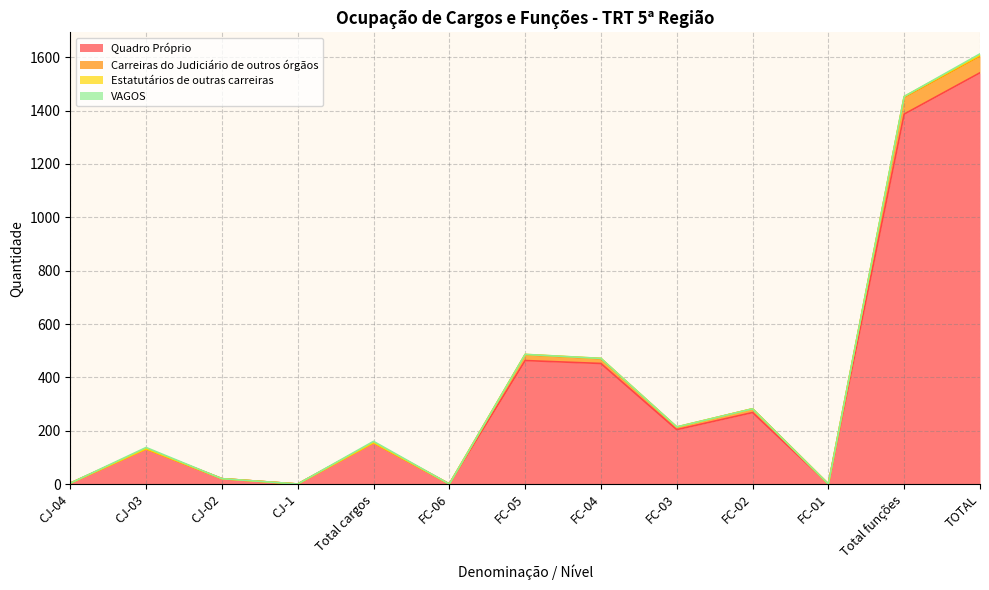

What is the sum of all Quadro Próprio values?

4626